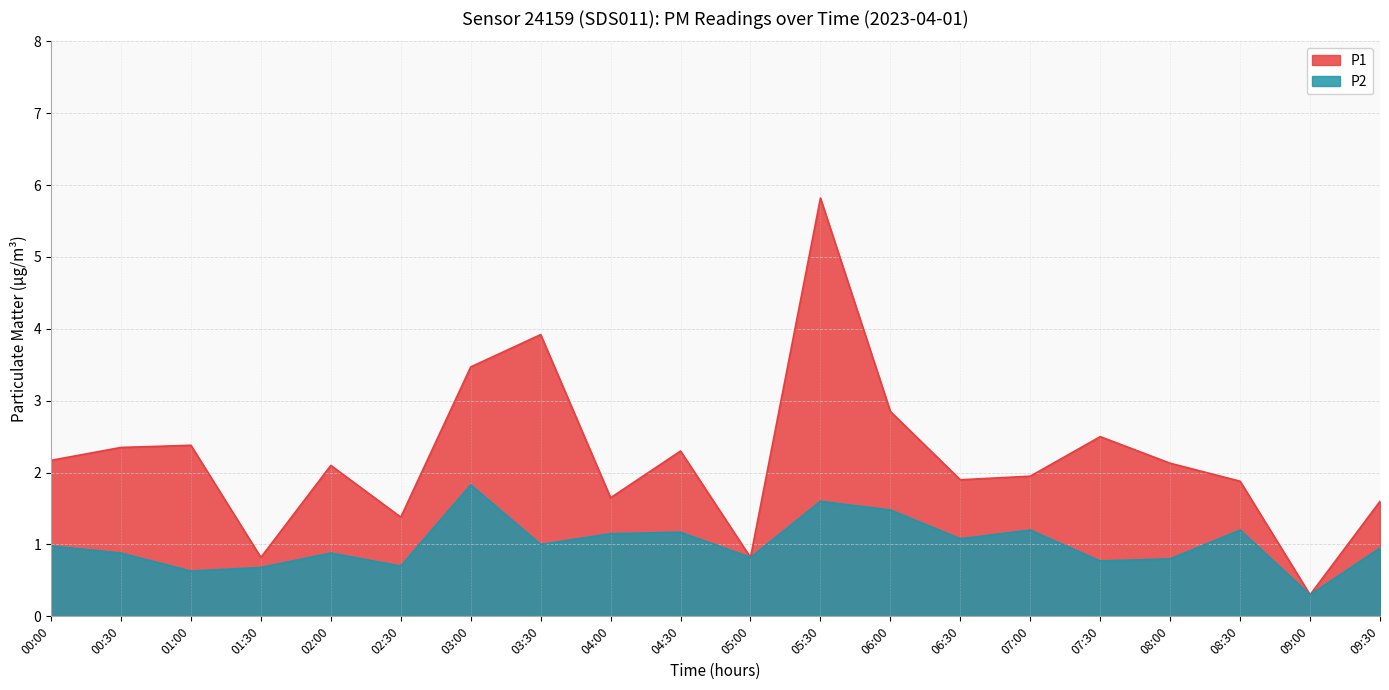

Between 00:30 and 01:30, which is larger?

00:30